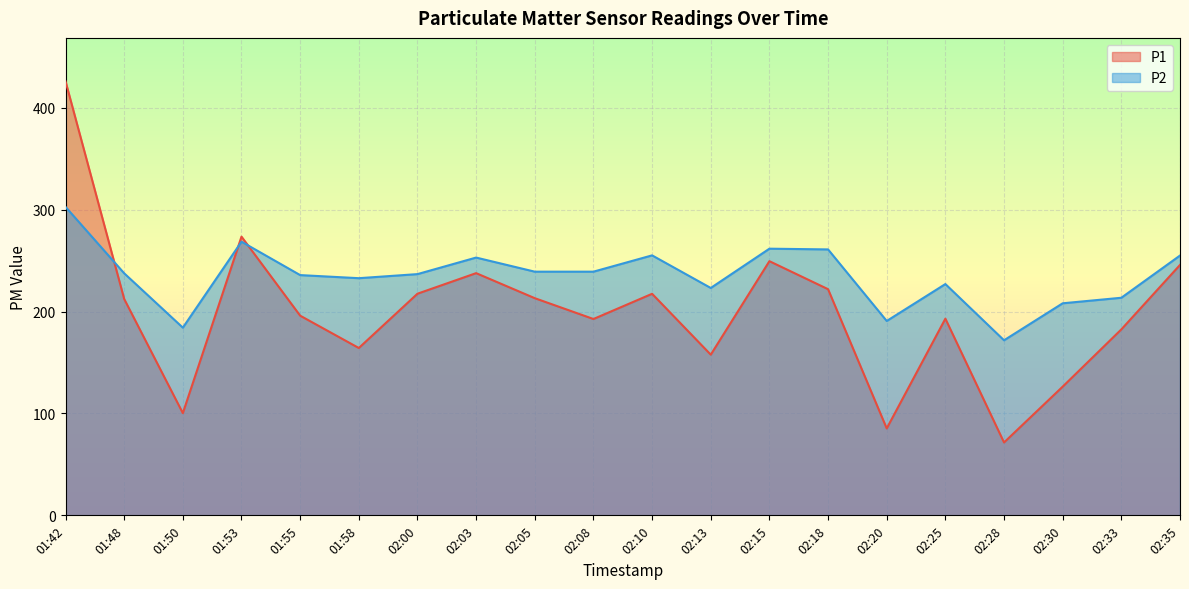

What is the total value across all series at 01:53?

542.2